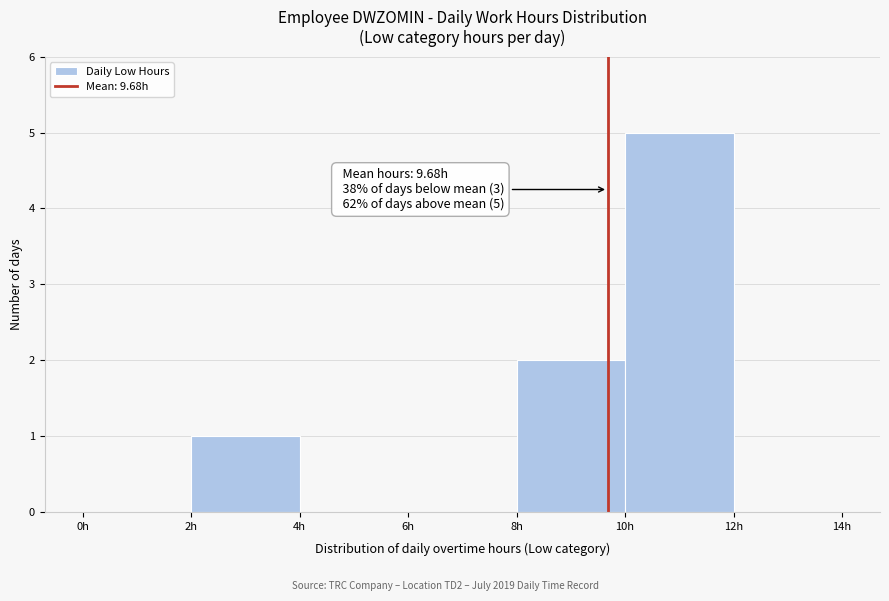

Which range on the x-axis has the tallest bar?

10 to 12